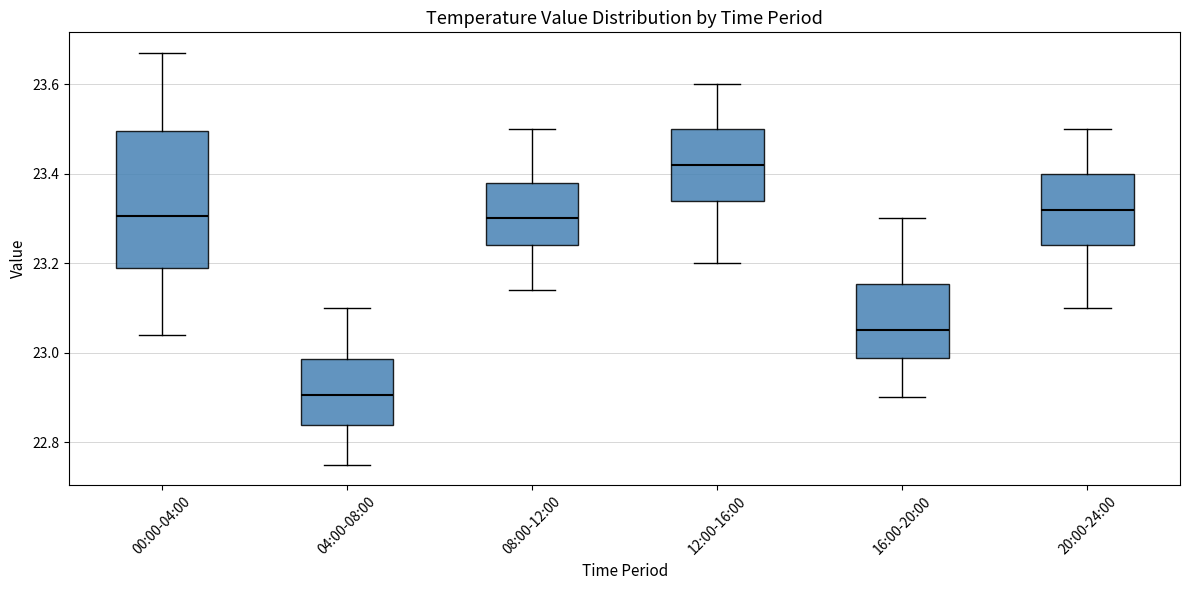

Reading left to right, read every box against the y-axis: the position of its median line, the range the box covers, and the ends of its whiskers. The values are not printed on the chart, so give them approximately, as read against the axis.

00:00-04:00: median 23.30, box 23.20 to 23.50, whiskers 23.04 to 23.68
04:00-08:00: median 22.90, box 22.84 to 22.98, whiskers 22.76 to 23.10
08:00-12:00: median 23.30, box 23.24 to 23.38, whiskers 23.14 to 23.50
12:00-16:00: median 23.42, box 23.34 to 23.50, whiskers 23.20 to 23.60
16:00-20:00: median 23.06, box 22.98 to 23.16, whiskers 22.90 to 23.30
20:00-24:00: median 23.32, box 23.24 to 23.40, whiskers 23.10 to 23.50